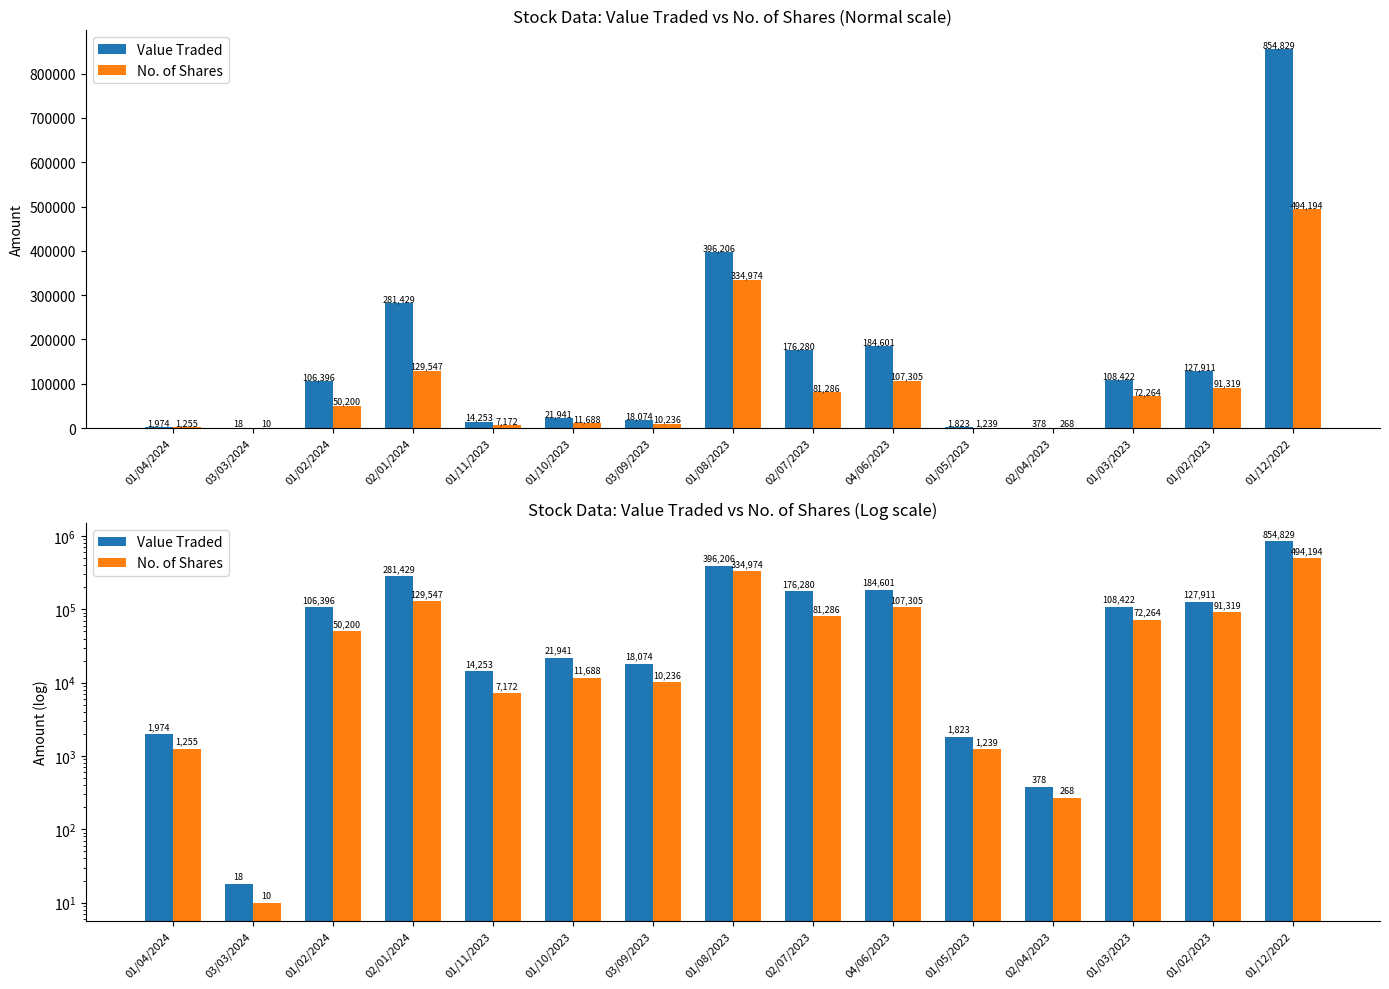

How many distinct data groups are displayed?

2